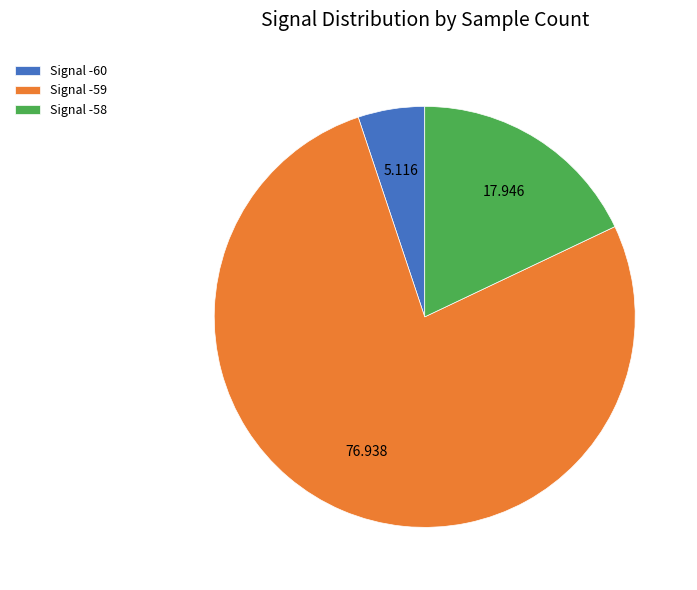

Is the sum of Signal -58 and Signal -60 greater than half?

No